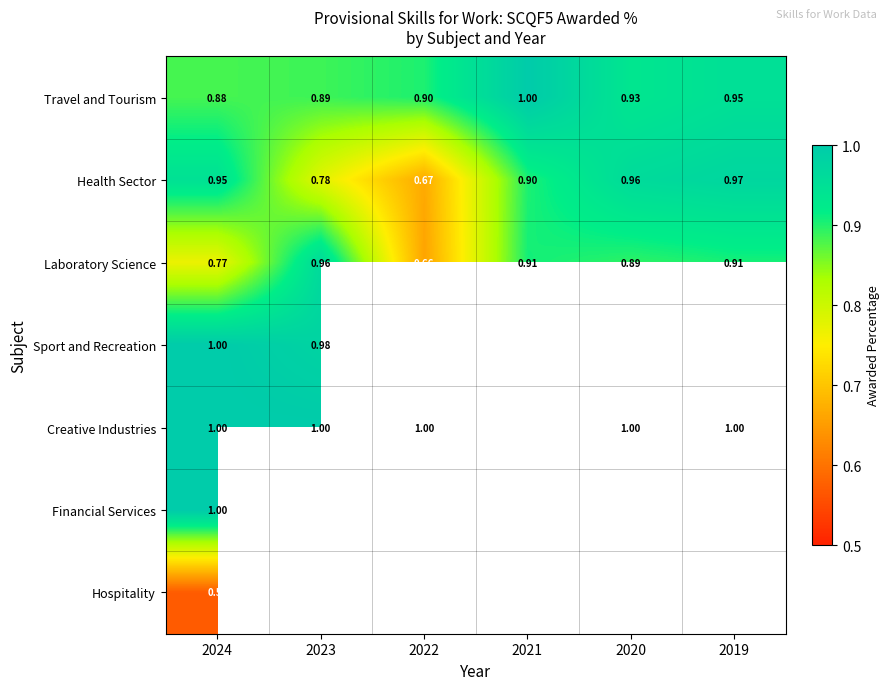

Between 2020 and 2023, which is larger?

2020